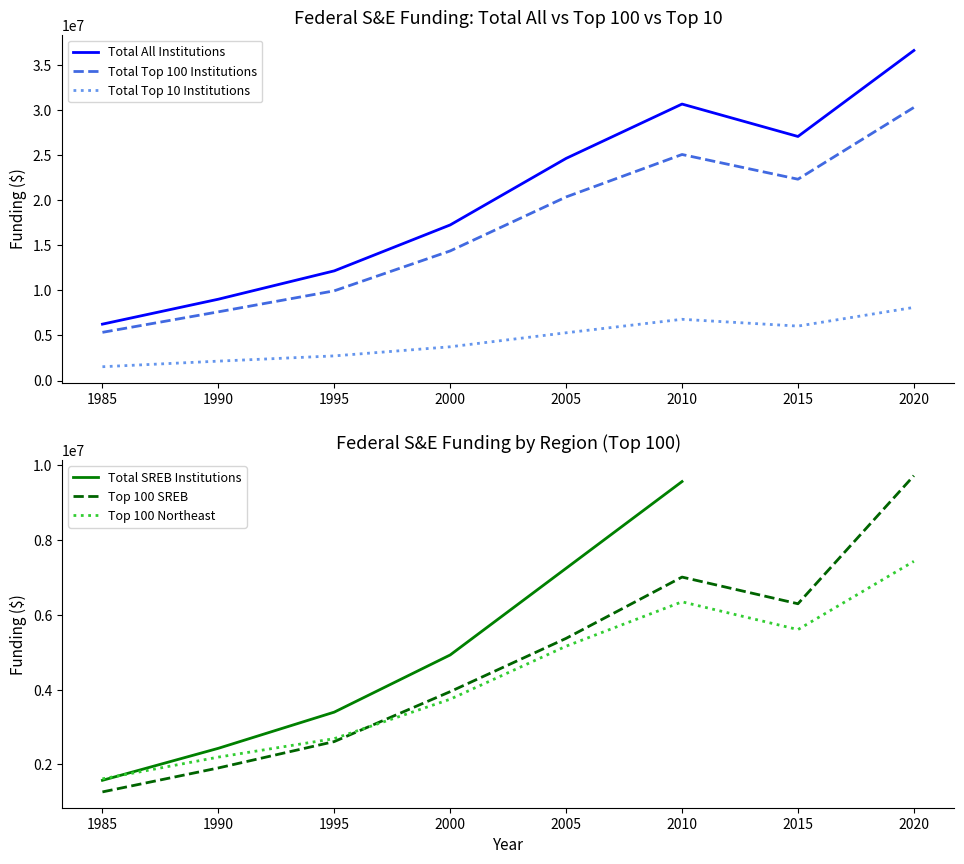

Which series has the largest total across all categories?

Total All Institutions